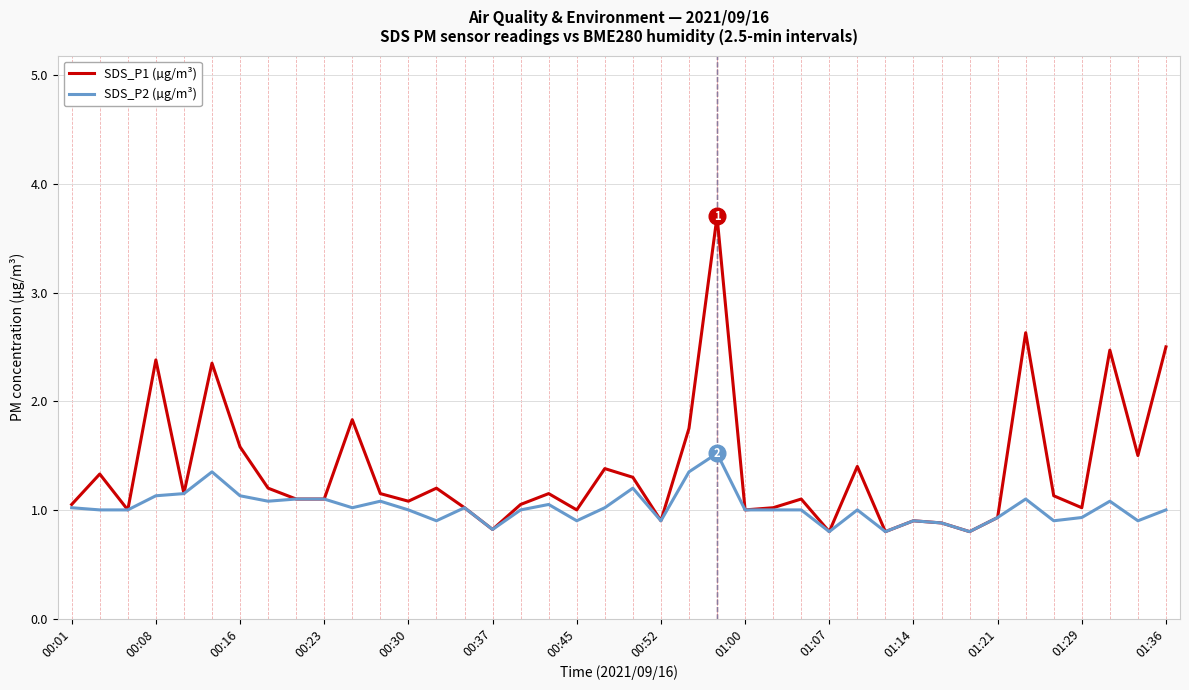

What are all the series names shown in the legend?

SDS_P1 (µg/m³), SDS_P2 (µg/m³)